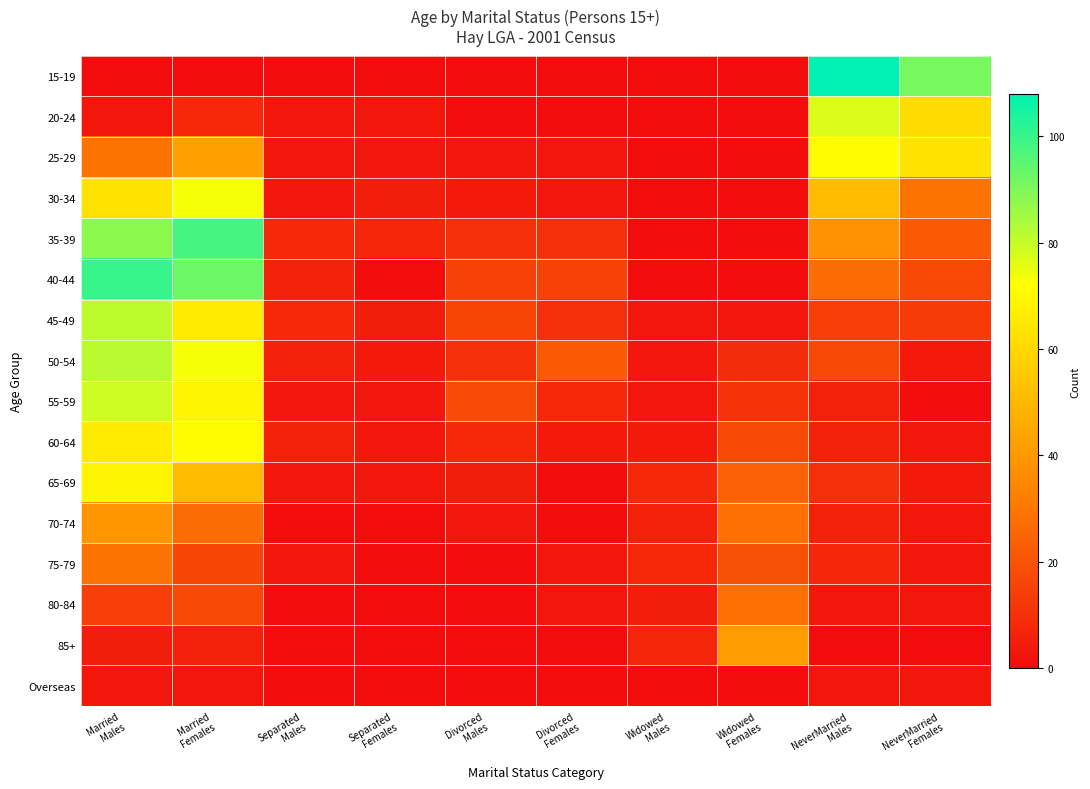

Reading right to left, list all the values displayed in this chart.

15-19: NeverMarried
Females=91	NeverMarried
Males=108	Widowed
Females=0	Widowed
Males=0	Divorced
Females=0	Divorced
Males=0	Separated
Females=0	Separated
Males=0	Married
Females=0	Married
Males=0
20-24: NeverMarried
Females=61	NeverMarried
Males=77	Widowed
Females=0	Widowed
Males=0	Divorced
Females=0	Divorced
Males=0	Separated
Females=3	Separated
Males=3	Married
Females=8	Married
Males=3
25-29: NeverMarried
Females=63	NeverMarried
Males=71	Widowed
Females=0	Widowed
Males=0	Divorced
Females=3	Divorced
Males=3	Separated
Females=3	Separated
Males=3	Married
Females=42	Married
Males=29
30-34: NeverMarried
Females=29	NeverMarried
Males=51	Widowed
Females=0	Widowed
Males=0	Divorced
Females=3	Divorced
Males=4	Separated
Females=5	Separated
Males=3	Married
Females=73	Married
Males=63
35-39: NeverMarried
Females=22	NeverMarried
Males=38	Widowed
Females=0	Widowed
Males=0	Divorced
Females=10	Divorced
Males=10	Separated
Females=7	Separated
Males=8	Married
Females=98	Married
Males=88
40-44: NeverMarried
Females=17	NeverMarried
Males=27	Widowed
Females=0	Widowed
Males=0	Divorced
Females=15	Divorced
Males=15	Separated
Females=0	Separated
Males=6	Married
Females=93	Married
Males=100
45-49: NeverMarried
Females=13	NeverMarried
Males=14	Widowed
Females=3	Widowed
Males=3	Divorced
Females=10	Divorced
Males=16	Separated
Females=5	Separated
Males=8	Married
Females=66	Married
Males=81
50-54: NeverMarried
Females=4	NeverMarried
Males=17	Widowed
Females=9	Widowed
Males=3	Divorced
Females=22	Divorced
Males=10	Separated
Females=4	Separated
Males=6	Married
Females=73	Married
Males=82
55-59: NeverMarried
Females=0	NeverMarried
Males=6	Widowed
Females=11	Widowed
Males=3	Divorced
Females=8	Divorced
Males=18	Separated
Females=3	Separated
Males=3	Married
Females=69	Married
Males=79
60-64: NeverMarried
Females=3	NeverMarried
Males=6	Widowed
Females=17	Widowed
Males=4	Divorced
Females=4	Divorced
Males=8	Separated
Females=3	Separated
Males=6	Married
Females=71	Married
Males=66
65-69: NeverMarried
Females=4	NeverMarried
Males=10	Widowed
Females=24	Widowed
Males=8	Divorced
Females=0	Divorced
Males=5	Separated
Females=3	Separated
Males=3	Married
Females=51	Married
Males=69
70-74: NeverMarried
Females=3	NeverMarried
Males=6	Widowed
Females=28	Widowed
Males=6	Divorced
Females=0	Divorced
Males=3	Separated
Females=0	Separated
Males=0	Married
Females=27	Married
Males=39
75-79: NeverMarried
Females=3	NeverMarried
Males=7	Widowed
Females=19	Widowed
Males=8	Divorced
Females=3	Divorced
Males=0	Separated
Females=0	Separated
Males=3	Married
Females=16	Married
Males=29
80-84: NeverMarried
Females=3	NeverMarried
Males=3	Widowed
Females=28	Widowed
Males=5	Divorced
Females=3	Divorced
Males=0	Separated
Females=0	Separated
Males=0	Married
Females=17	Married
Males=14
85+: NeverMarried
Females=0	NeverMarried
Males=0	Widowed
Females=41	Widowed
Males=7	Divorced
Females=0	Divorced
Males=0	Separated
Females=0	Separated
Males=0	Married
Females=6	Married
Males=5
Overseas: NeverMarried
Females=3	NeverMarried
Males=3	Widowed
Females=0	Widowed
Males=0	Divorced
Females=0	Divorced
Males=0	Separated
Females=0	Separated
Males=0	Married
Females=3	Married
Males=3